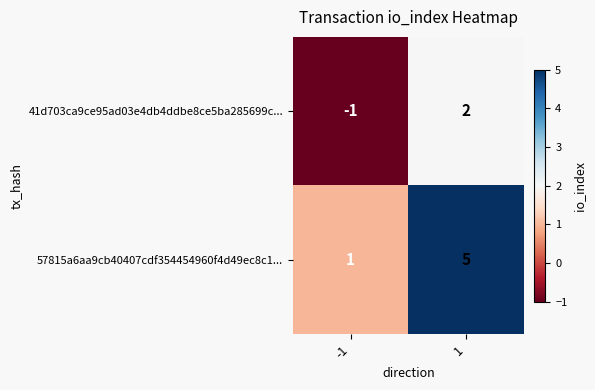

At how many categories does at least one series exceed 4?

1